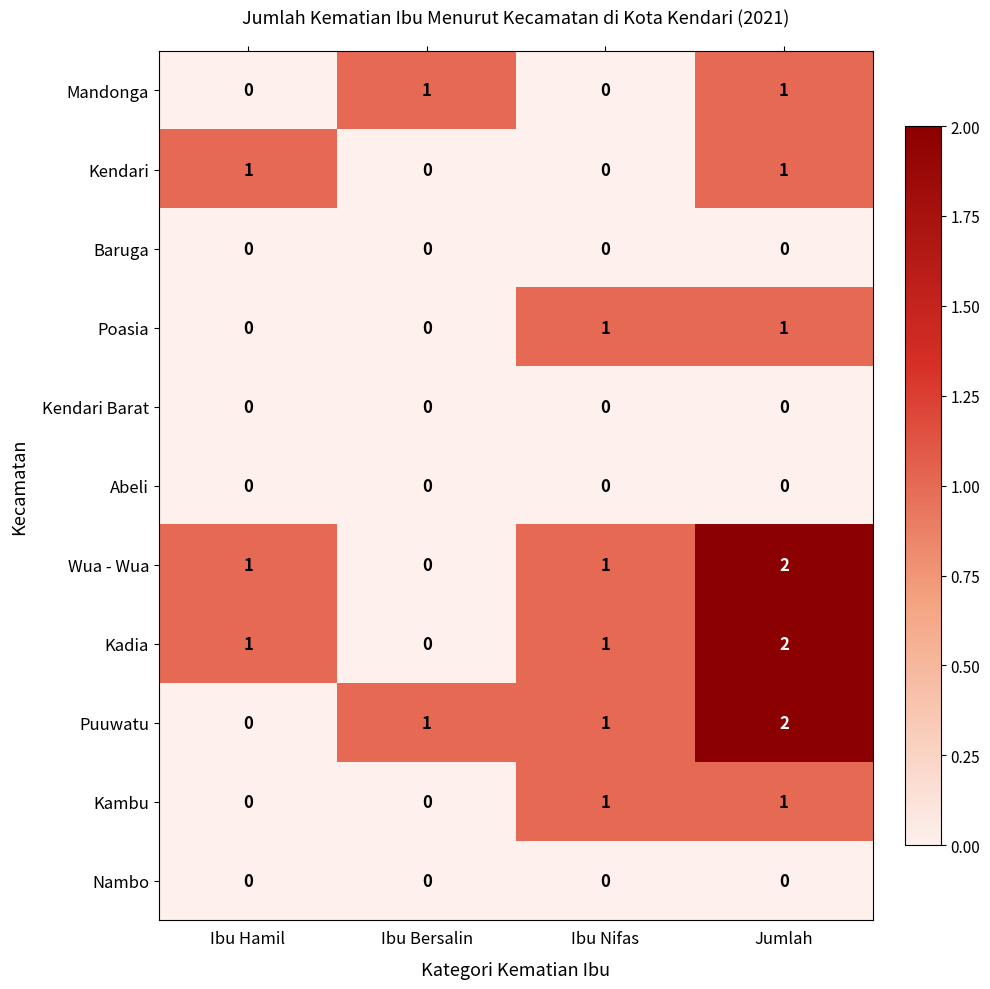

Which series changed the most between Ibu Hamil and Jumlah?

Puuwatu